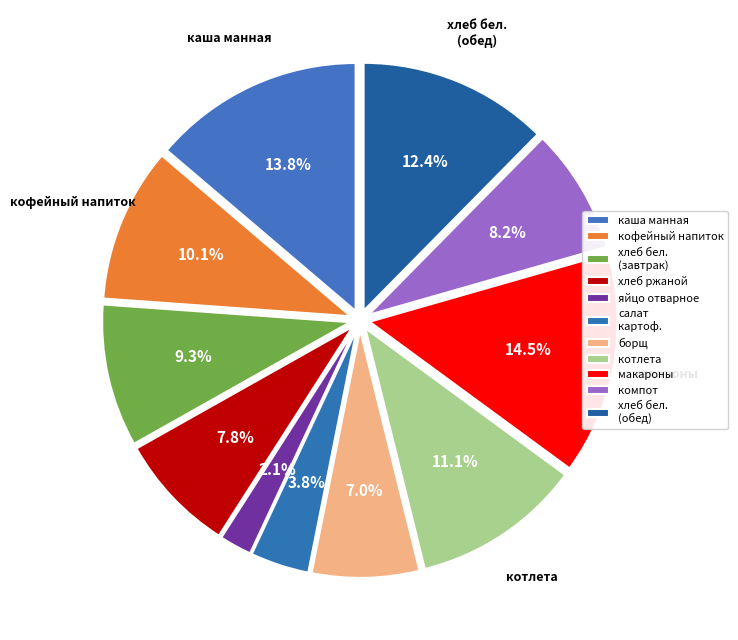

How many slices are in this pie chart?

11